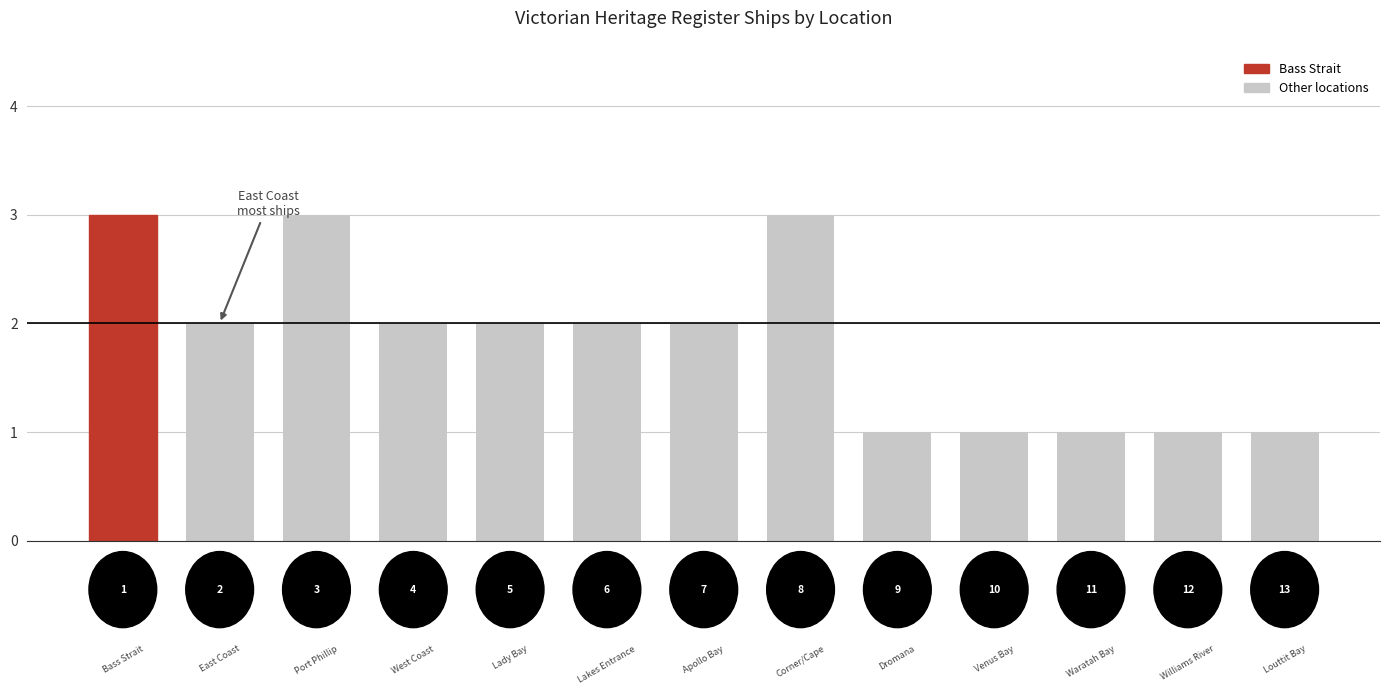

How many bars are there in total?

13